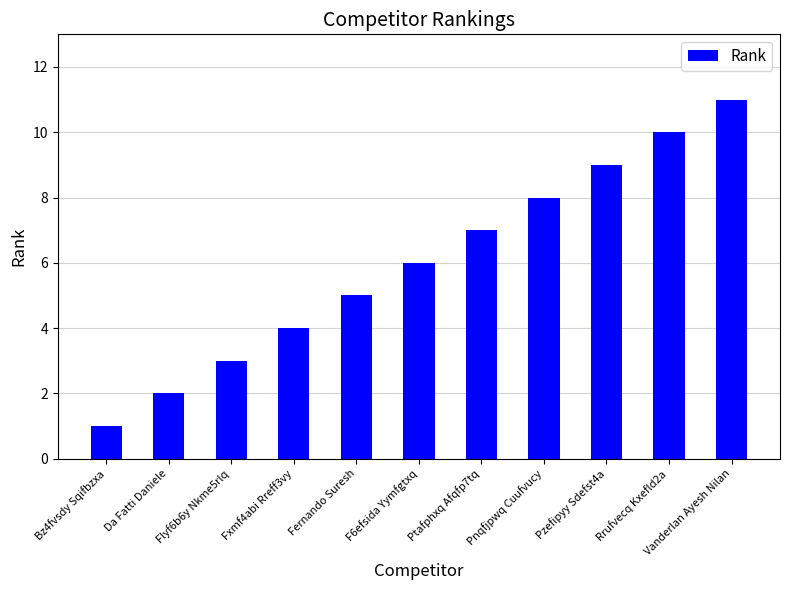

Reading right to left, transcribe all the data shown in this chart.

11	10	9	8	7	6	5	4	3	2	1